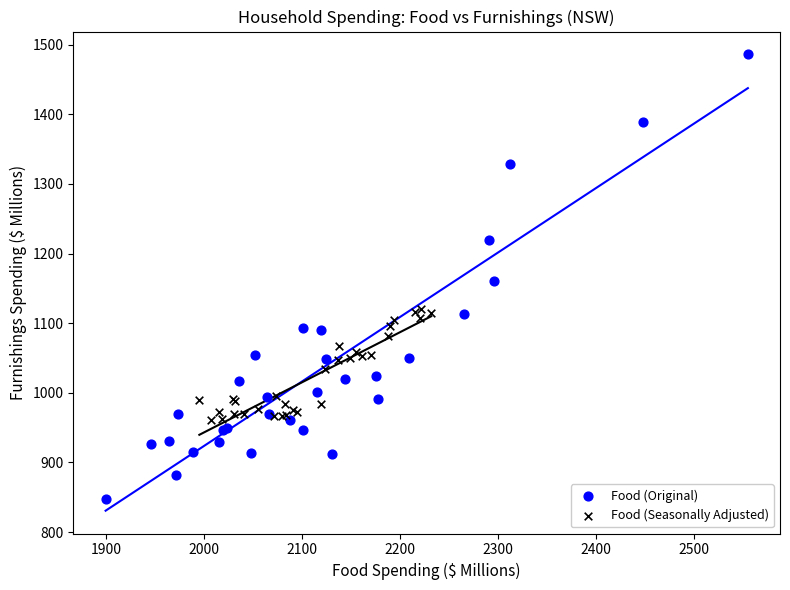

Which series reaches the minimum Y coordinate?

Food (Original)